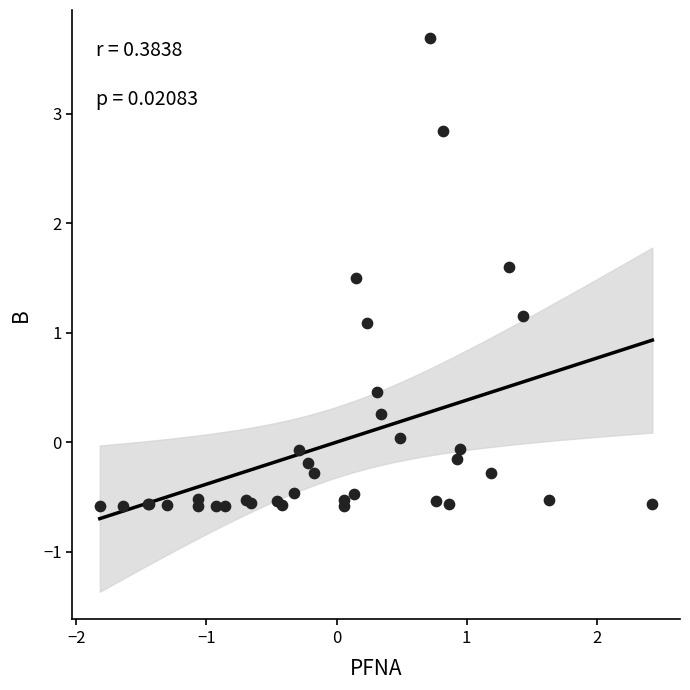

What Y value in the scatter plot is closest to 1?

1.1